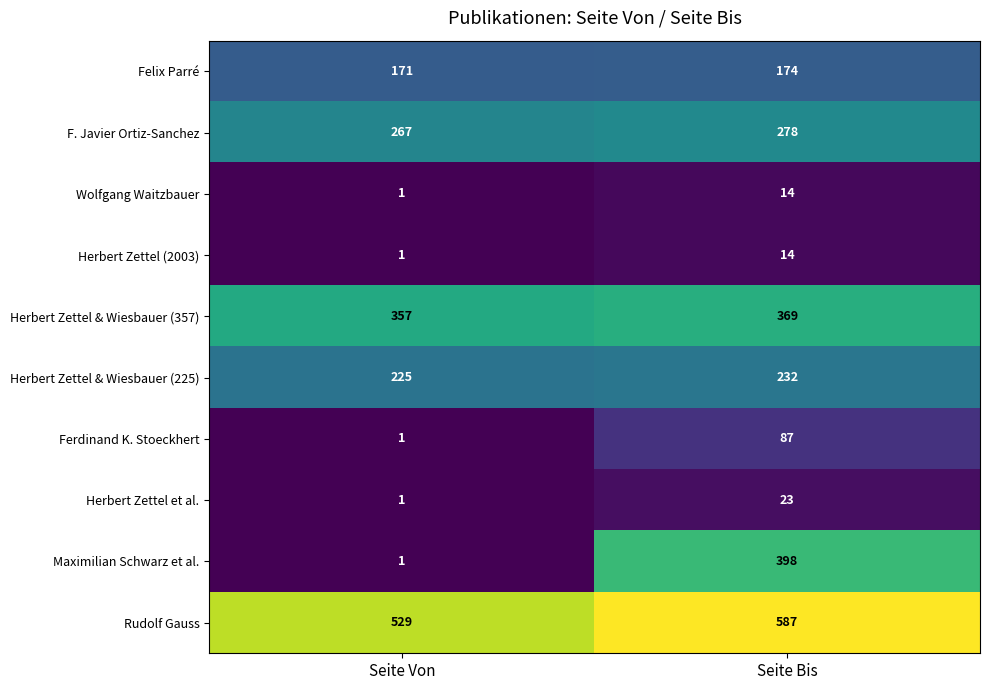

Which category has the highest value across all series?

Seite Bis